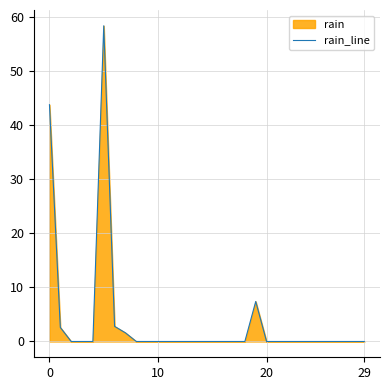

What is the greatest value displayed?

58.4